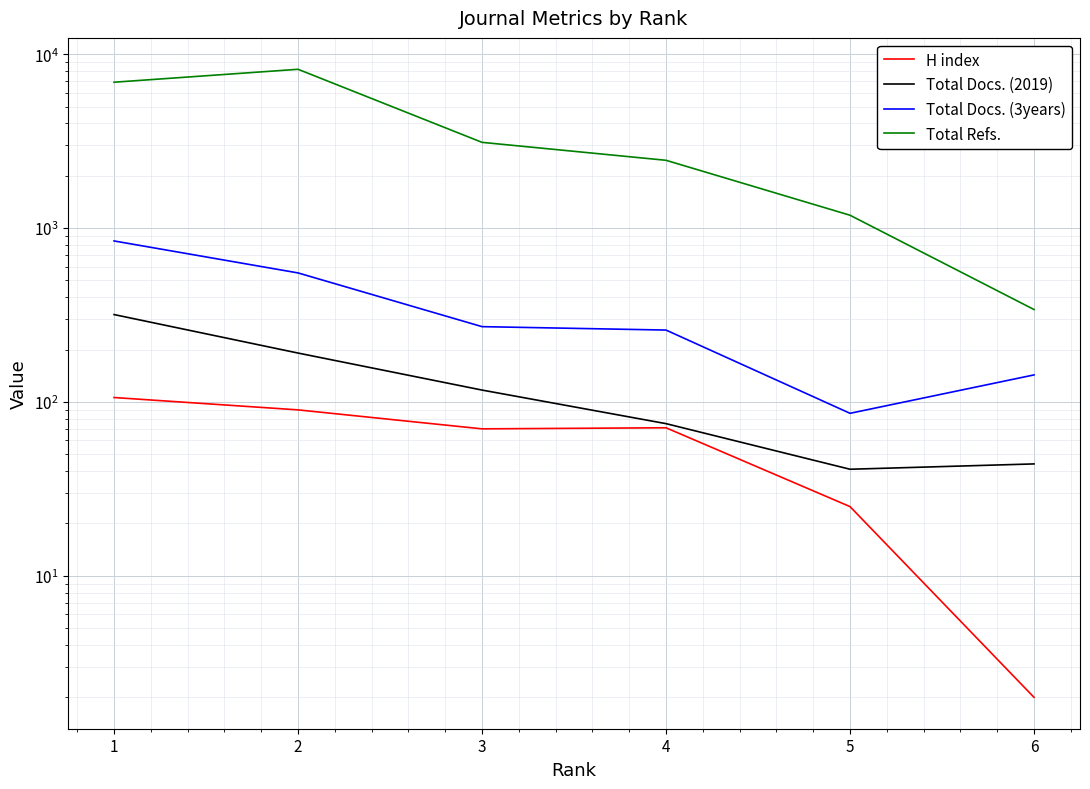

What is the sum of all Total Refs. values?

22175